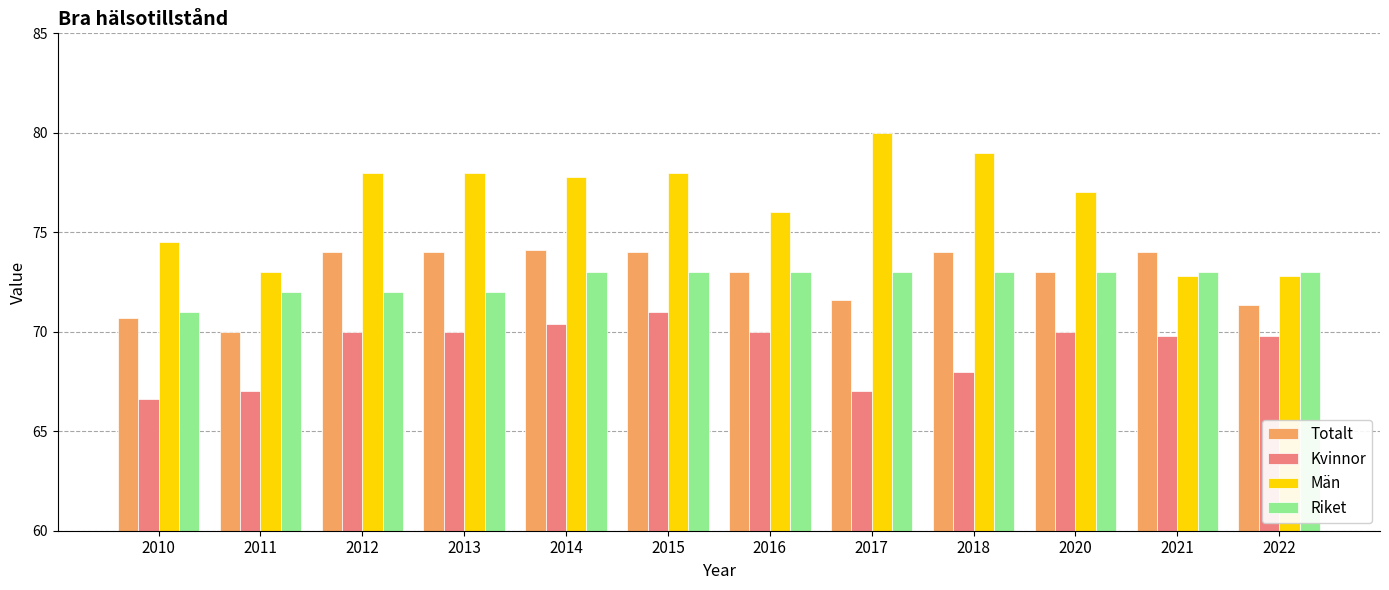

What is the approximate value of Män at 2016?

76.0